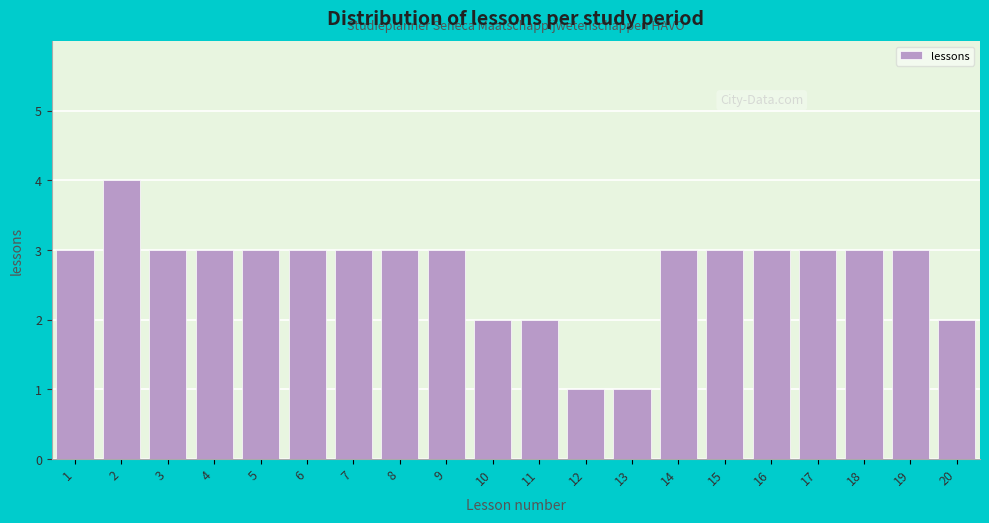

Reading left to right, extract all data points from this chart.

1=3	2=4	3=3	4=3	5=3	6=3	7=3	8=3	9=3	10=2	11=2	12=1	13=1	14=3	15=3	16=3	17=3	18=3	19=3	20=2